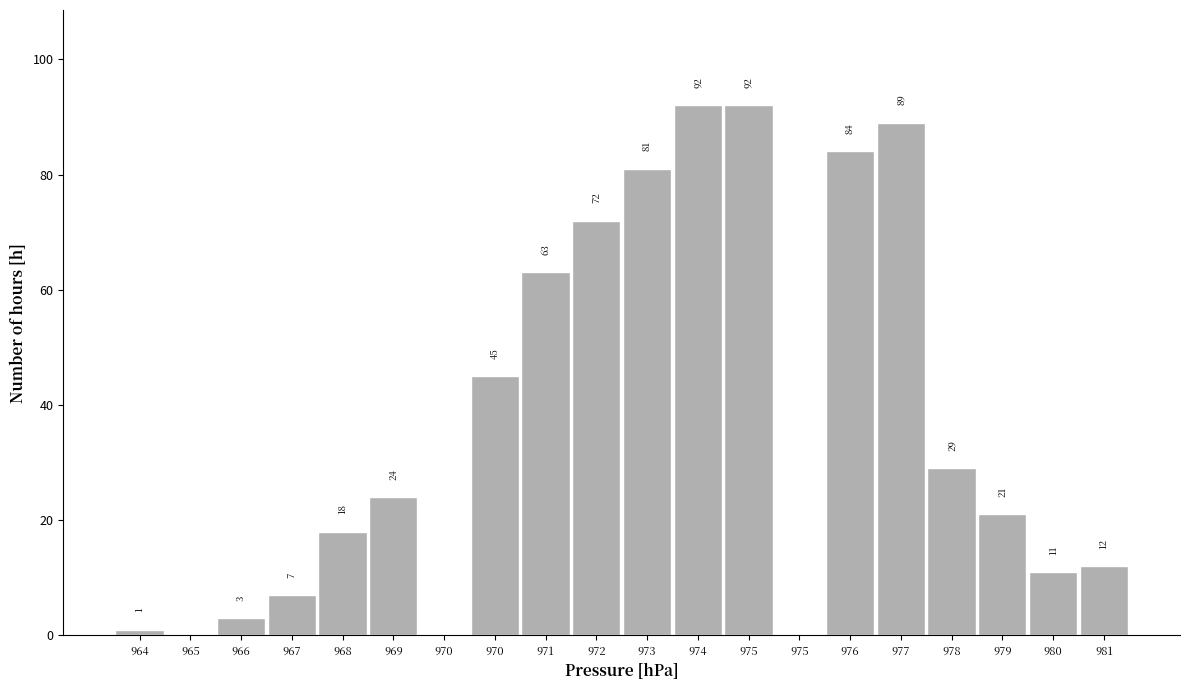

Count the number of data series in this chart.

1